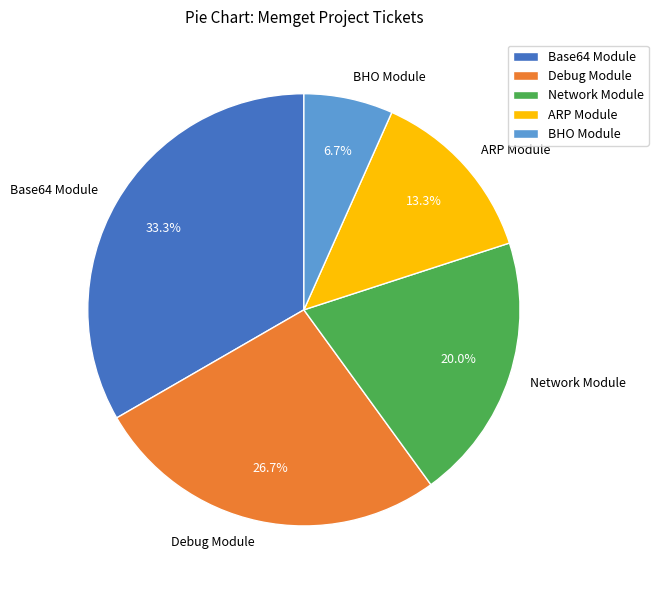

How many slices are in this pie chart?

5